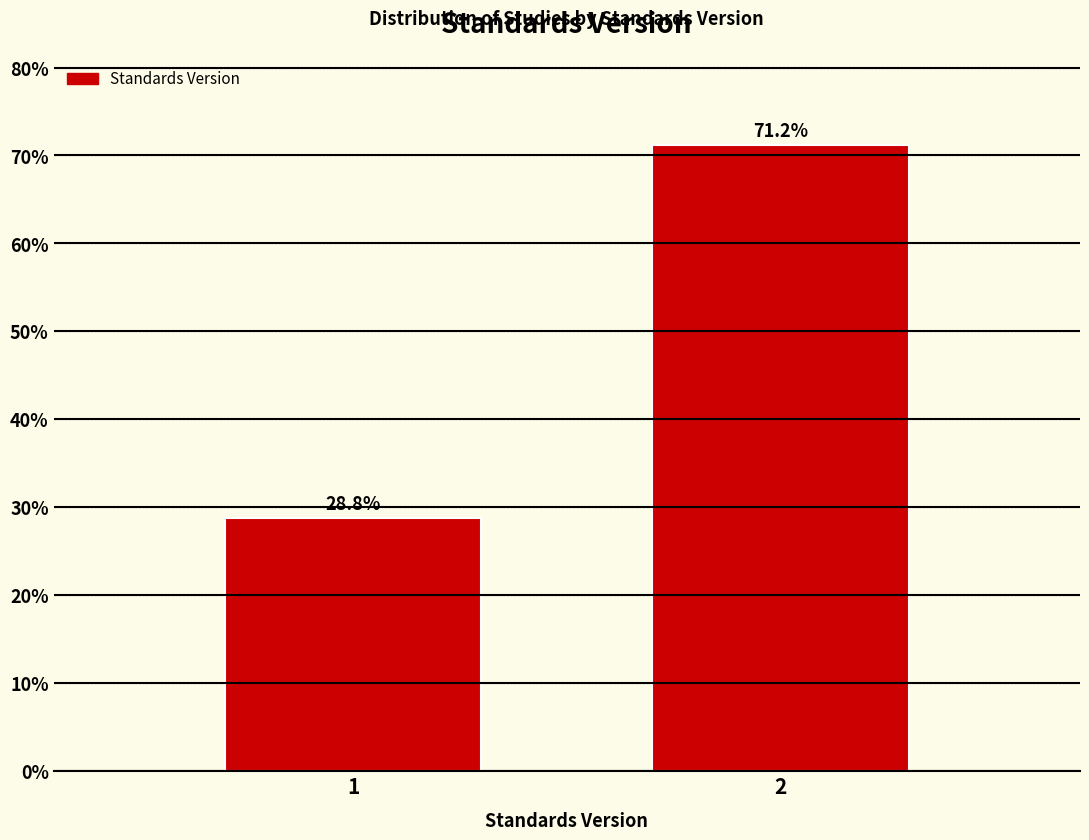

Reading right to left, transcribe all the data shown in this chart.

71.2	28.8